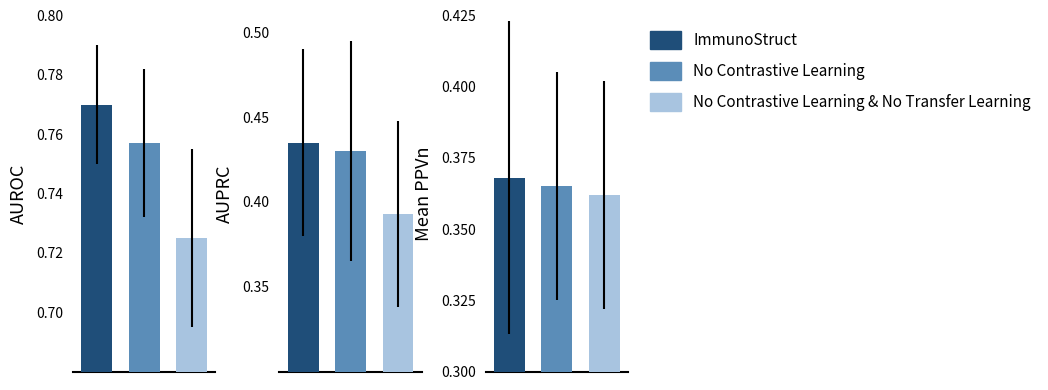

Is the value of No Contrastive Learning at 1 greater than the value of No Contrastive Learning & No Transfer Learning at 1?

Yes